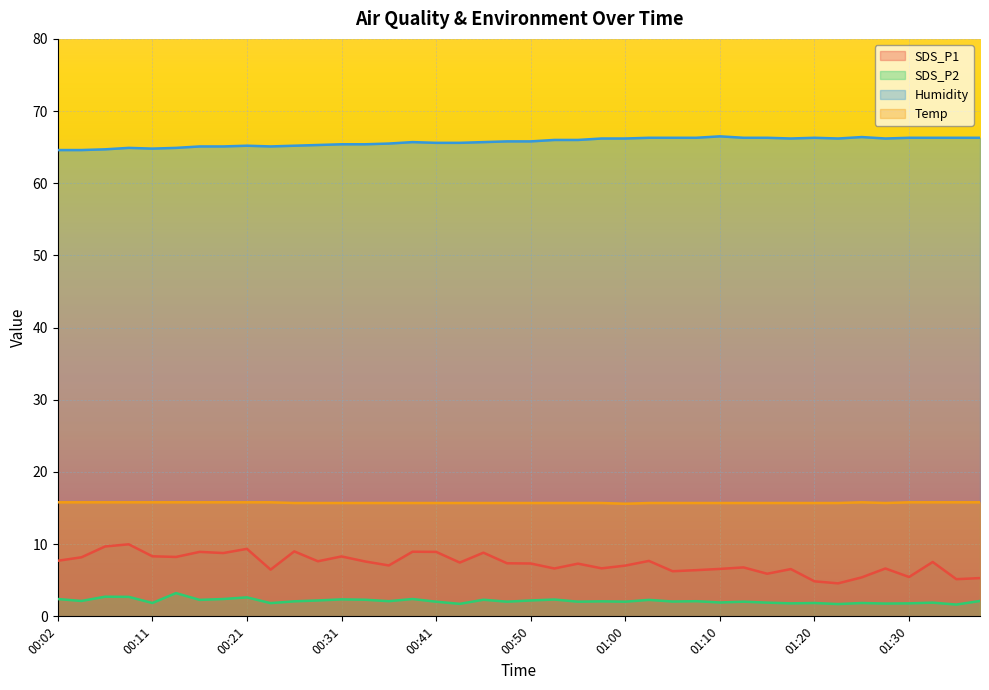

True or false: Humidity and SDS_P1 cross at least once.

False